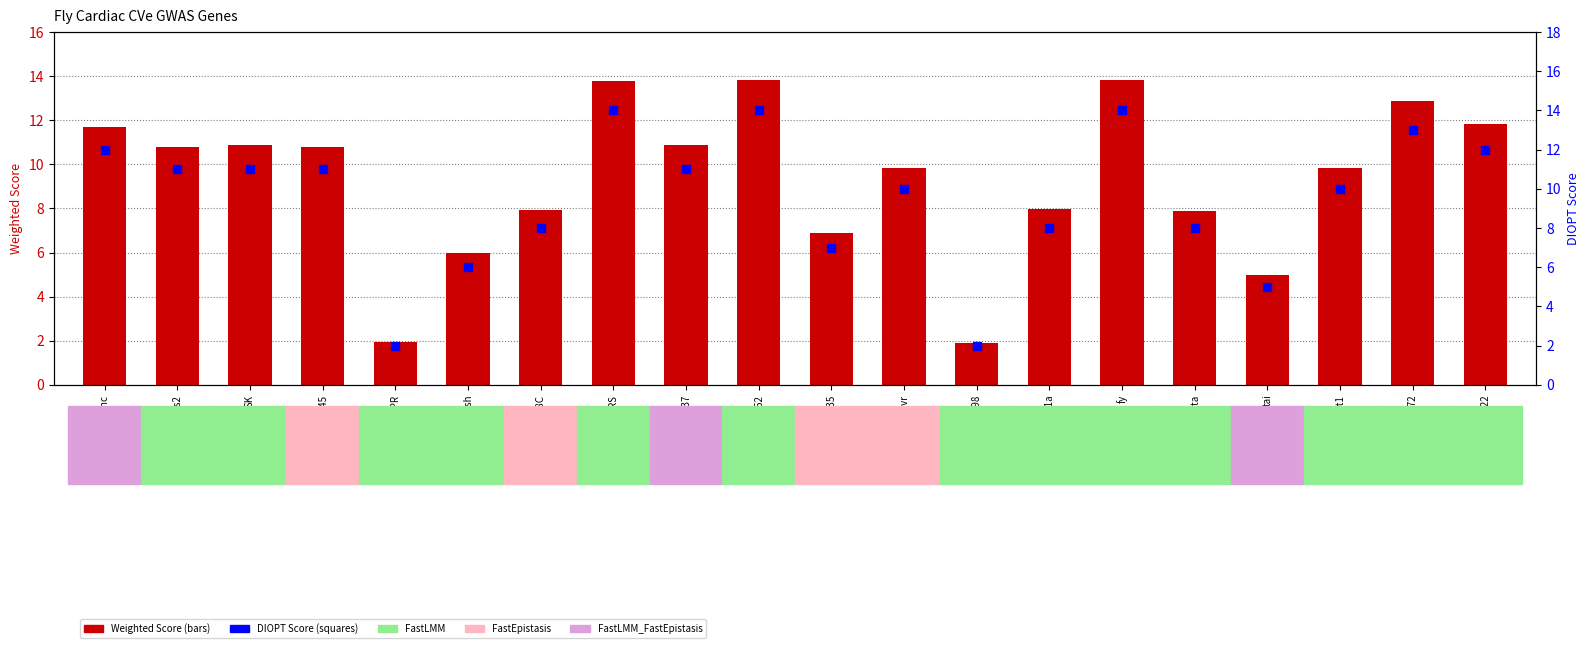

Which series contains the highest Y value?

DIOPT Score